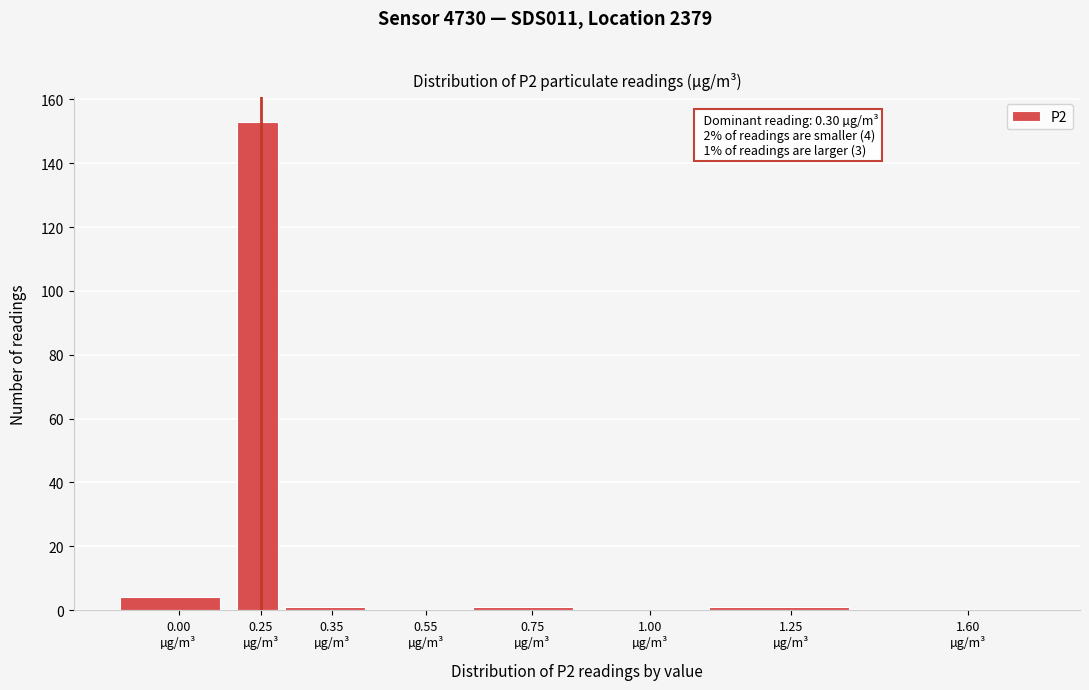

What is the greatest value displayed?

153